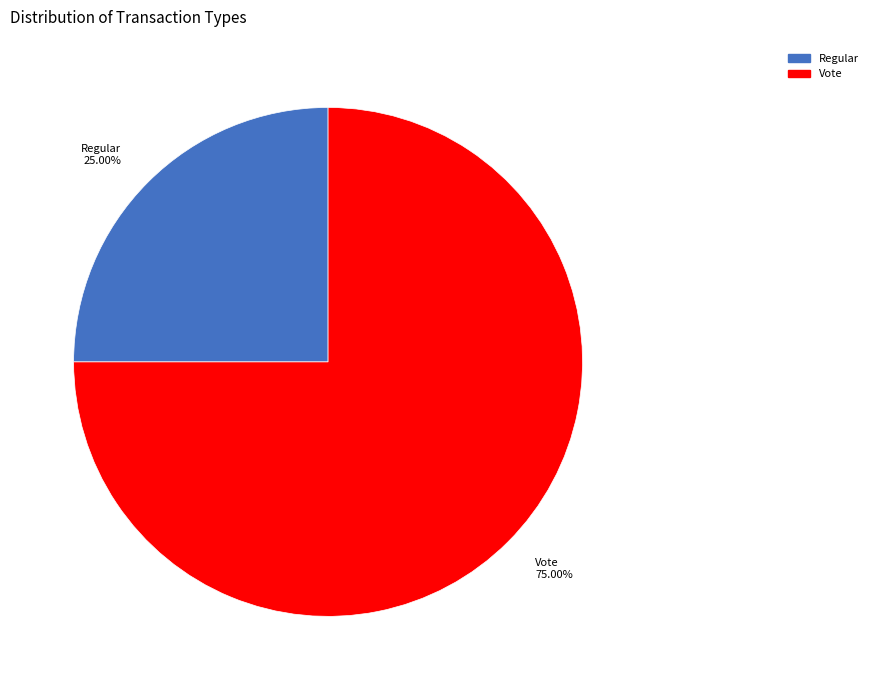

Does any single category account for the majority?

Yes